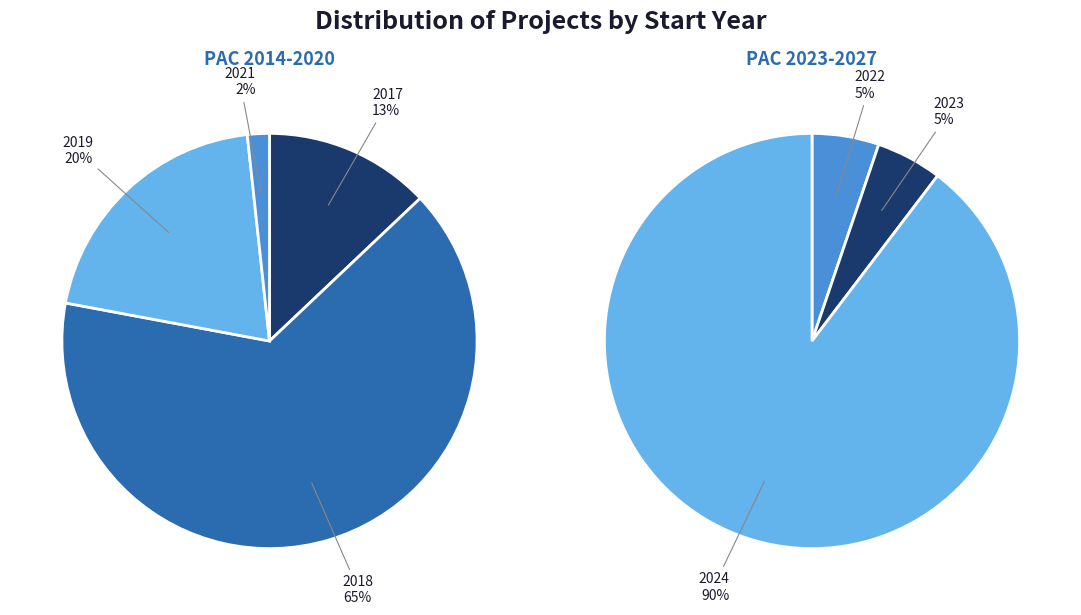

What percentage is NOT represented by 4?

99.2%